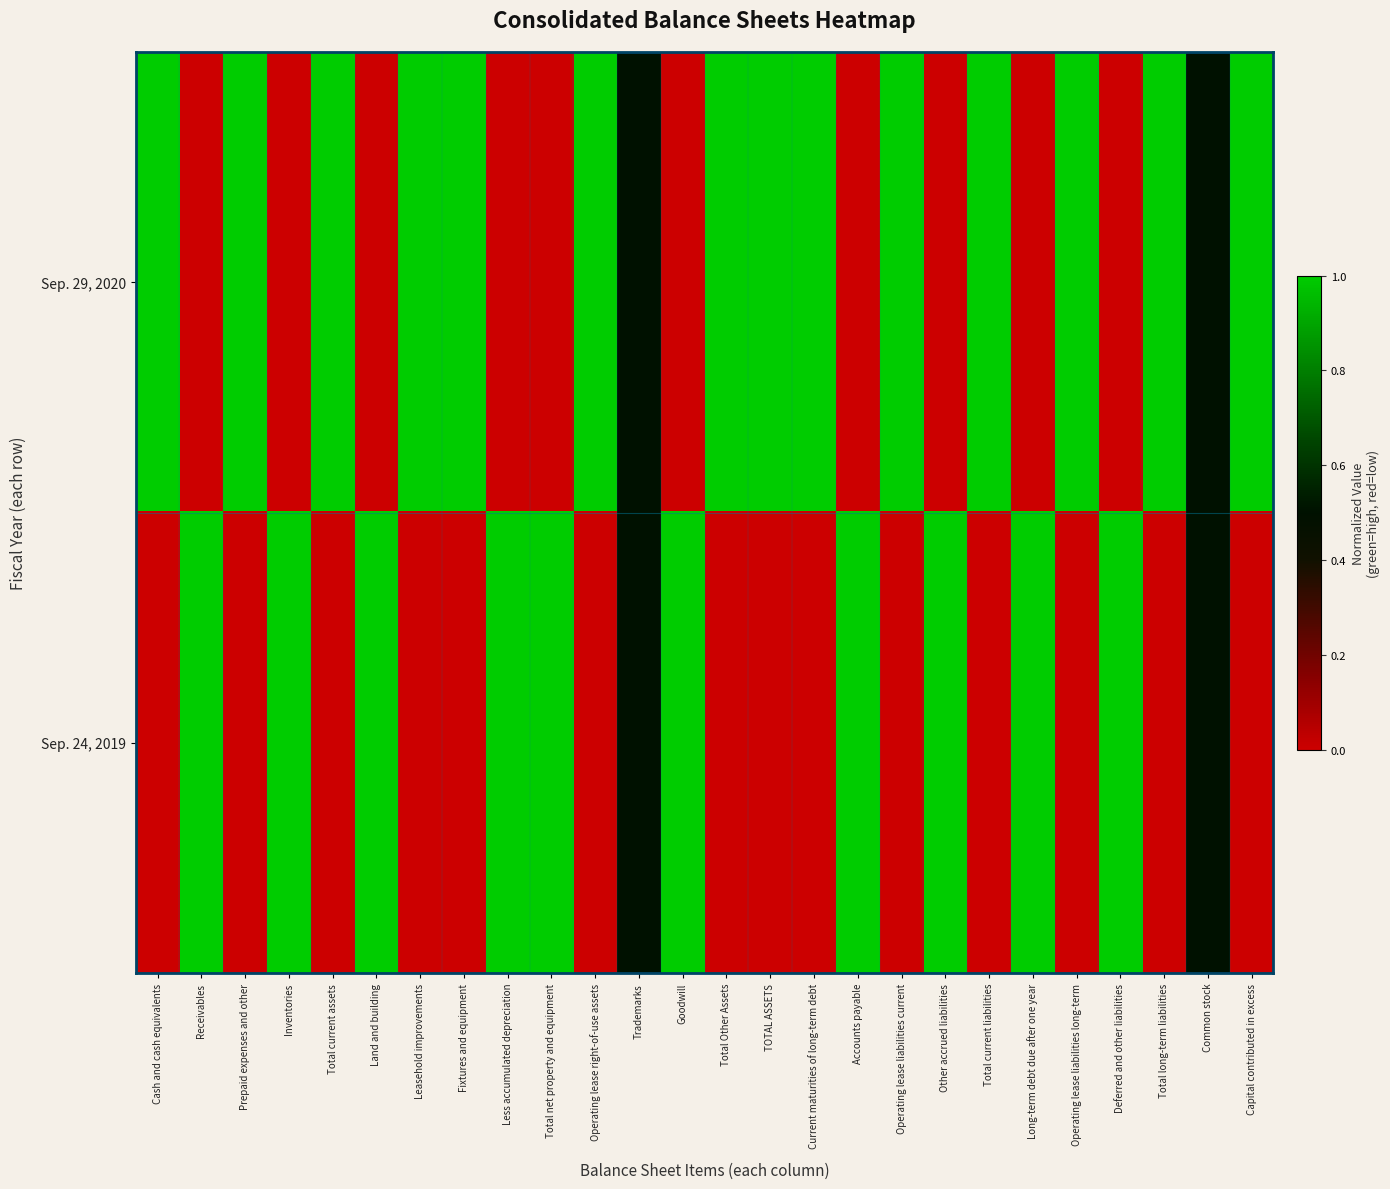

Reading right to left, transcribe all the data shown in this chart.

Sep. 29, 2020: Capital contributed in excess=1.0	Common stock=0.5	Total long-term liabilities=1.0	Deferred and other liabilities=0.0	Operating lease liabilities long-term=1.0	Long-term debt due after one year=0.0	Total current liabilities=1.0	Other accrued liabilities=0.0	Operating lease liabilities current=1.0	Accounts payable=0.0	Current maturities of long-term debt=1.0	TOTAL ASSETS=1.0	Total Other Assets=1.0	Goodwill=0.0	Trademarks=0.5	Operating lease right-of-use assets=1.0	Total net property and equipment=0.0	Less accumulated depreciation=0.0	Fixtures and equipment=1.0	Leasehold improvements=1.0	Land and building=0.0	Total current assets=1.0	Inventories=0.0	Prepaid expenses and other=1.0	Receivables=0.0	Cash and cash equivalents=1.0
Sep. 24, 2019: Capital contributed in excess=0.0	Common stock=0.5	Total long-term liabilities=0.0	Deferred and other liabilities=1.0	Operating lease liabilities long-term=0.0	Long-term debt due after one year=1.0	Total current liabilities=0.0	Other accrued liabilities=1.0	Operating lease liabilities current=0.0	Accounts payable=1.0	Current maturities of long-term debt=0.0	TOTAL ASSETS=0.0	Total Other Assets=0.0	Goodwill=1.0	Trademarks=0.5	Operating lease right-of-use assets=0.0	Total net property and equipment=1.0	Less accumulated depreciation=1.0	Fixtures and equipment=0.0	Leasehold improvements=0.0	Land and building=1.0	Total current assets=0.0	Inventories=1.0	Prepaid expenses and other=0.0	Receivables=1.0	Cash and cash equivalents=0.0